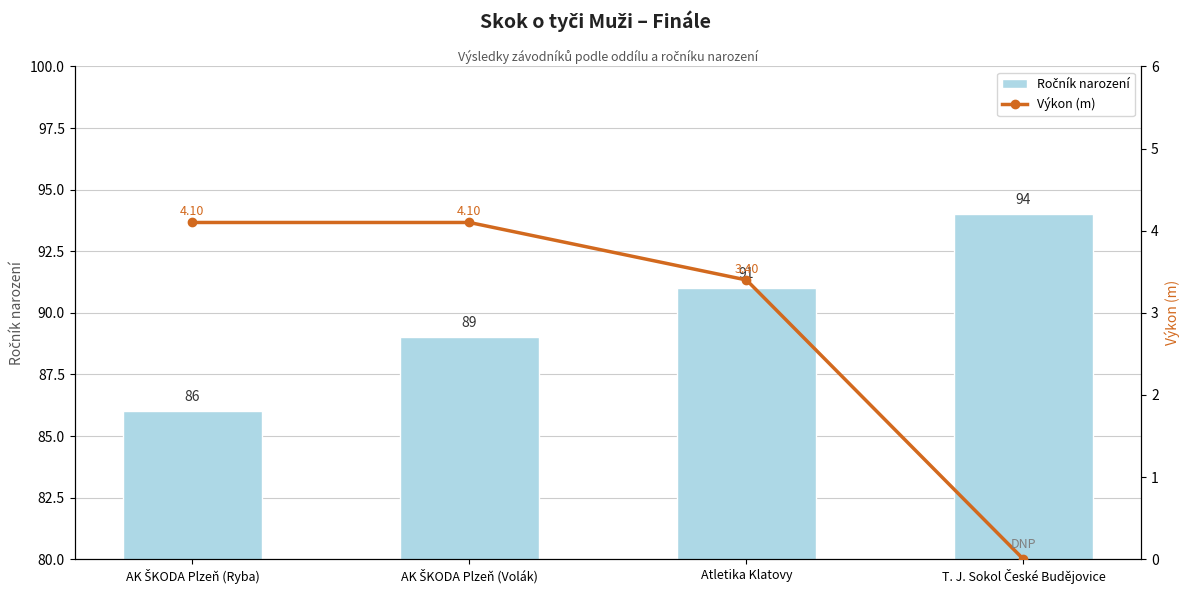

Does the chart contain stacked bars?

No